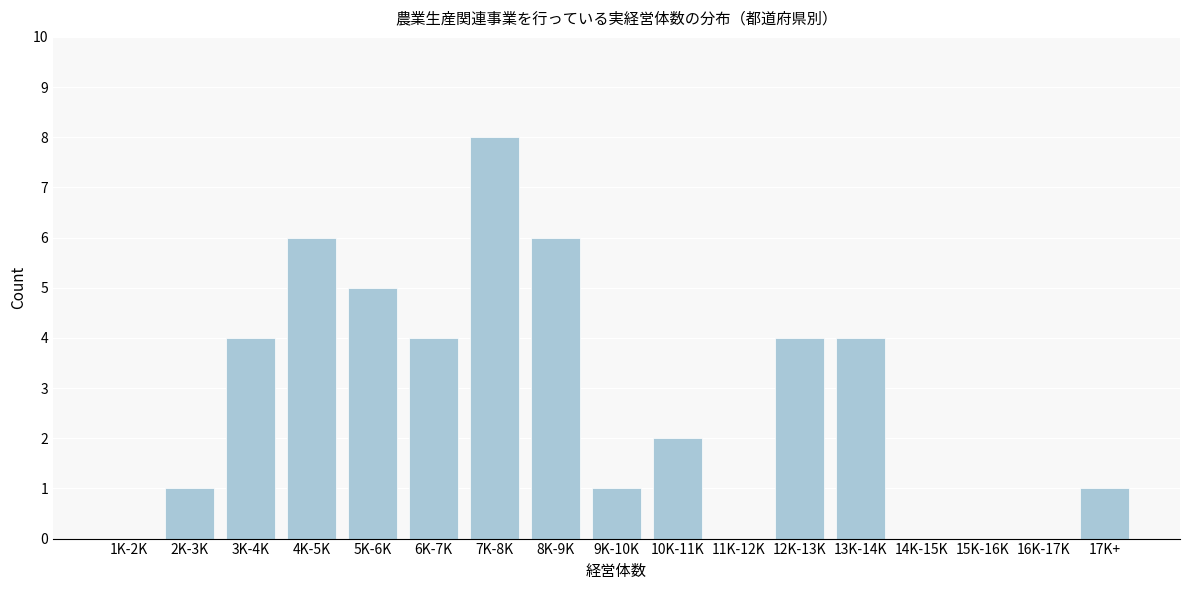

Reading right to left, extract all data points from this chart.

17K+=1	16K-17K=0	15K-16K=0	14K-15K=0	13K-14K=4	12K-13K=4	11K-12K=0	10K-11K=2	9K-10K=1	8K-9K=6	7K-8K=8	6K-7K=4	5K-6K=5	4K-5K=6	3K-4K=4	2K-3K=1	1K-2K=0